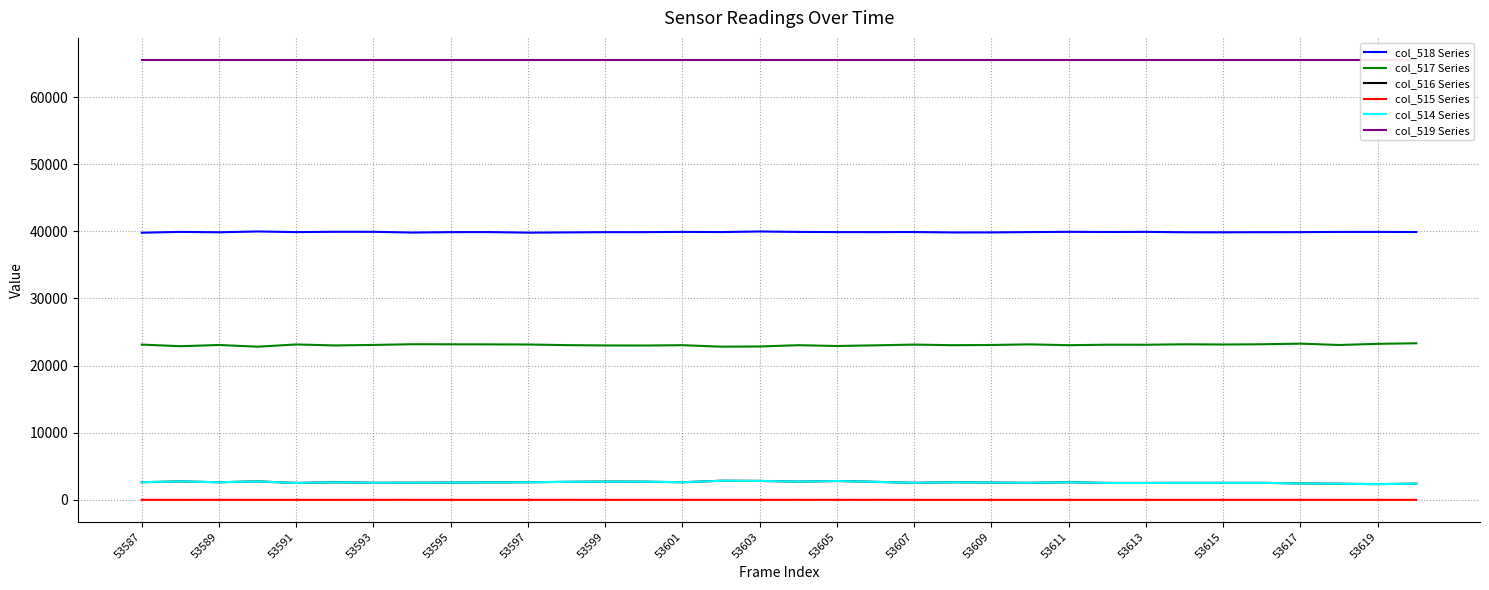

How many data points in col_514 Series are less than 2610?

17